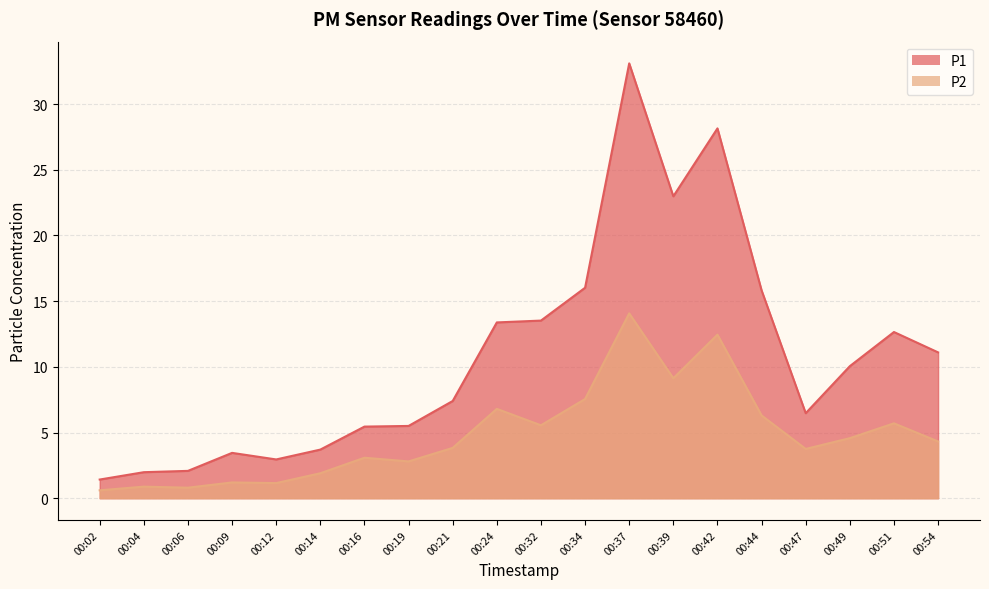

What is the difference between the maximum and minimum values in the P2 series?

13.5